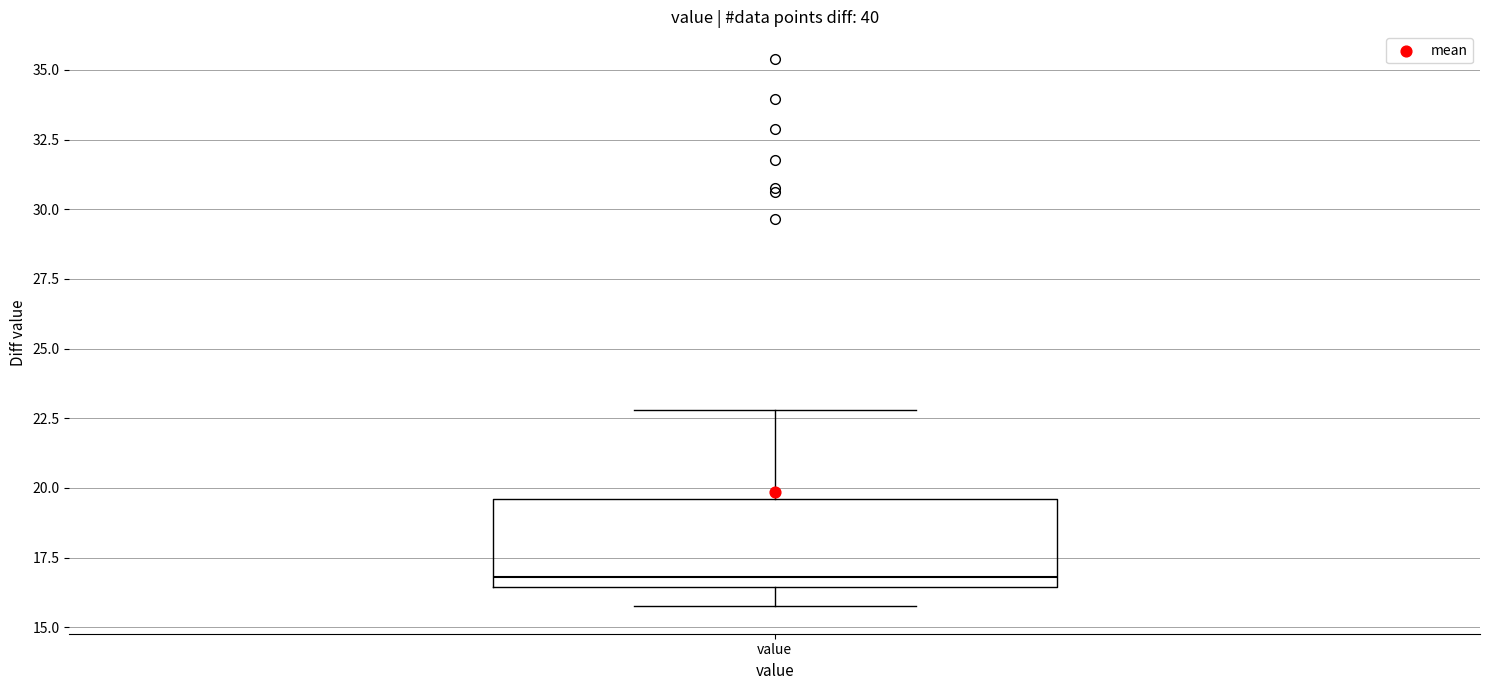

Transcribe this box plot: give where the median line is, the range the box spans, and where the two whiskers end, as read against the y-axis. The values are not printed on the chart, so give them approximately, as read against the axis.

median 17.0, box 16.5 to 19.5, whiskers 16.0 to 23.0